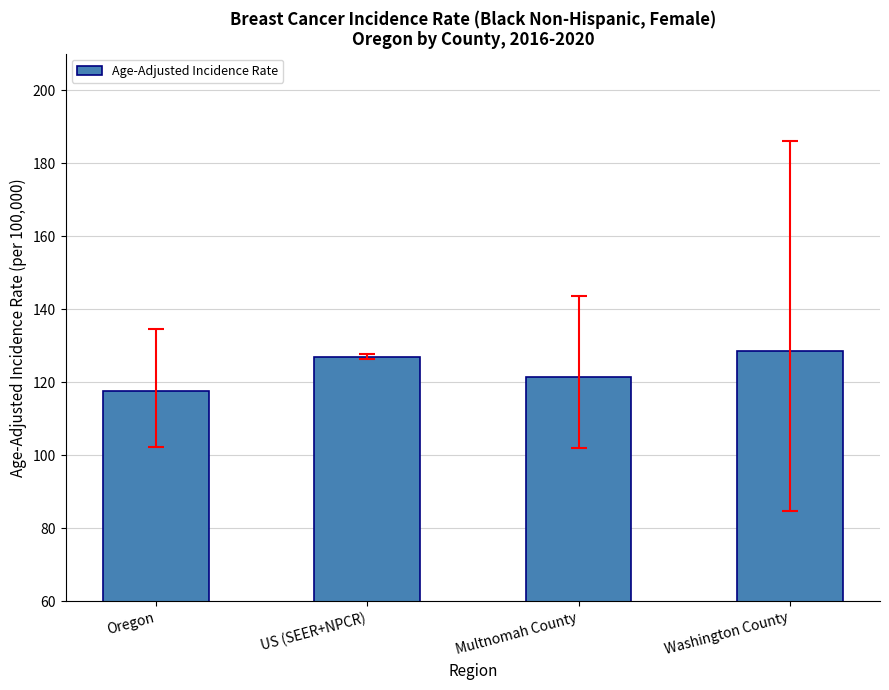

Rank the categories by value from lowest to highest.

Oregon, Multnomah County, US (SEER+NPCR), Washington County